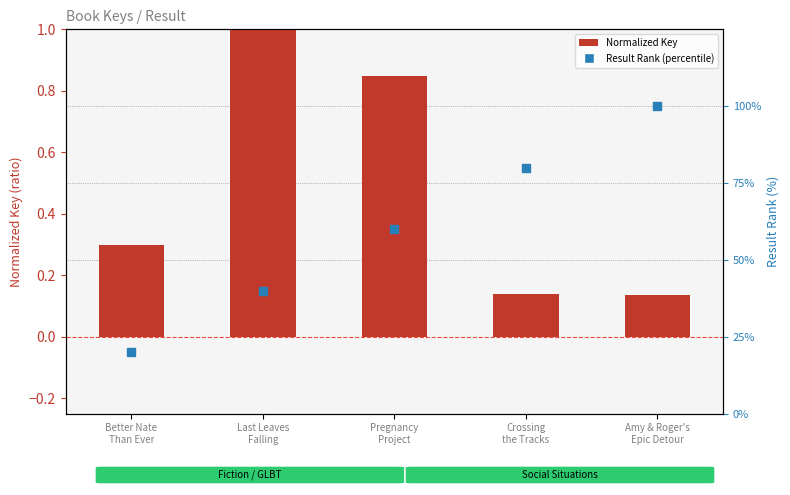

What is the total value across all series at Amy & Roger's
Epic Detour?

100.1